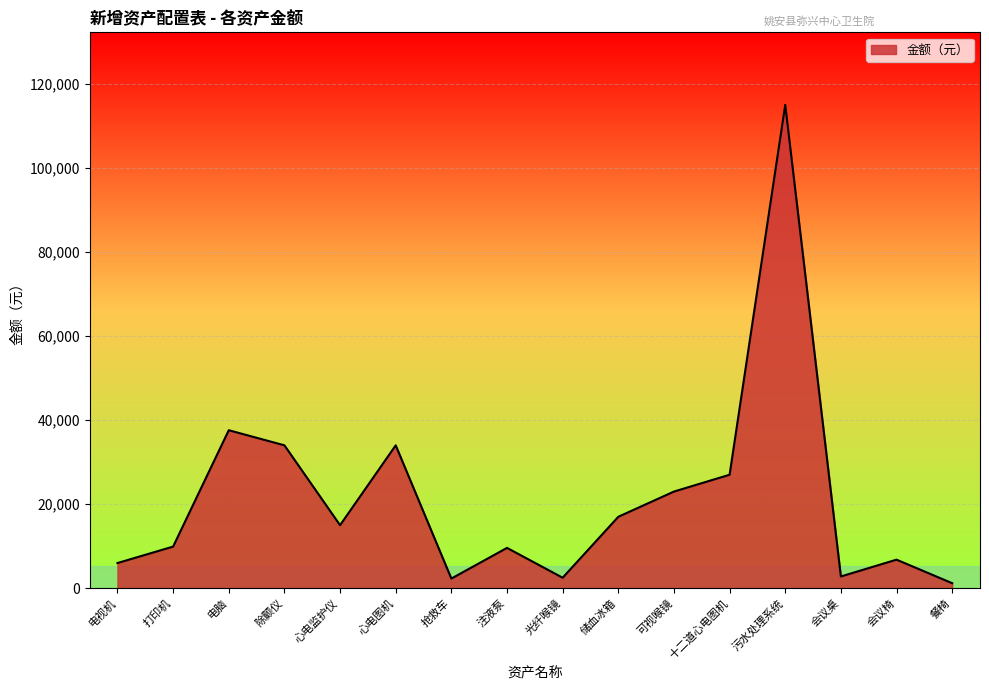

What value does the data have at 抢救车, to the nearest 50?

2300